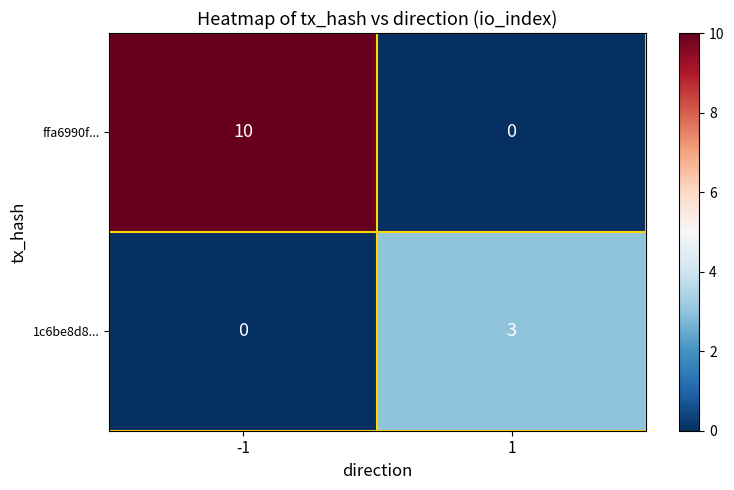

Which label corresponds to the largest value in the chart?

-1